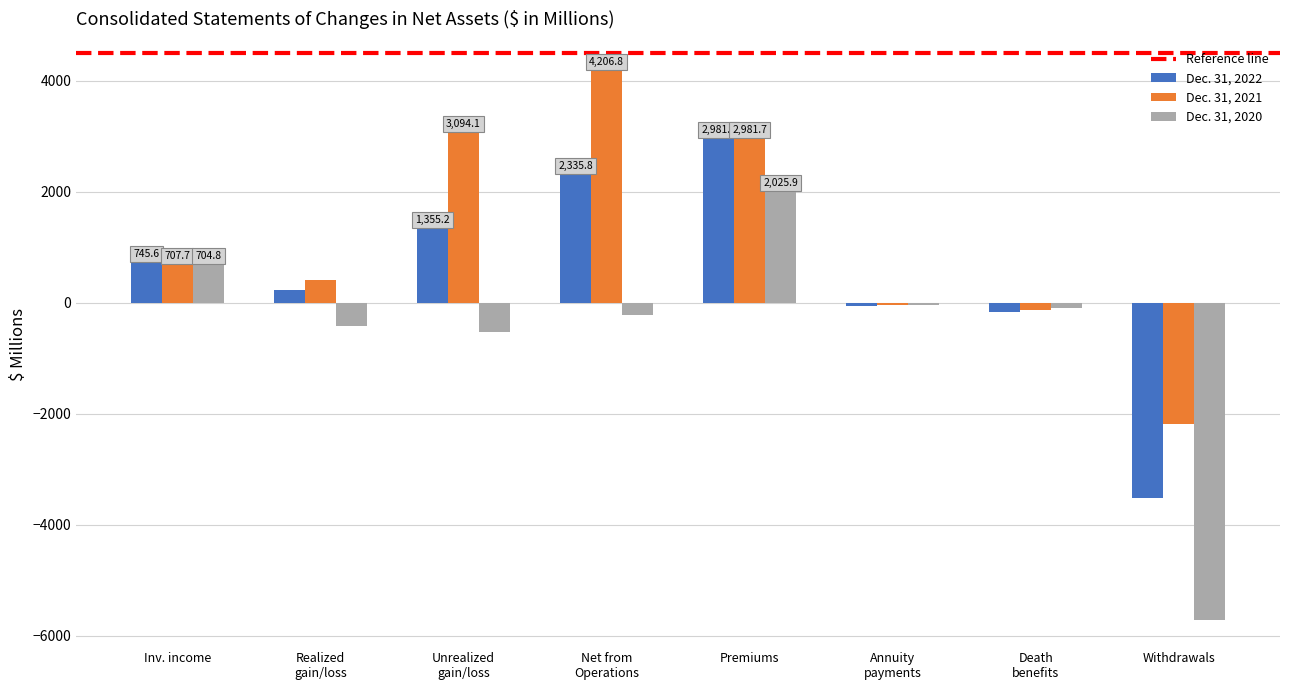

How many data points in Dec. 31, 2021 are less than 707?

4